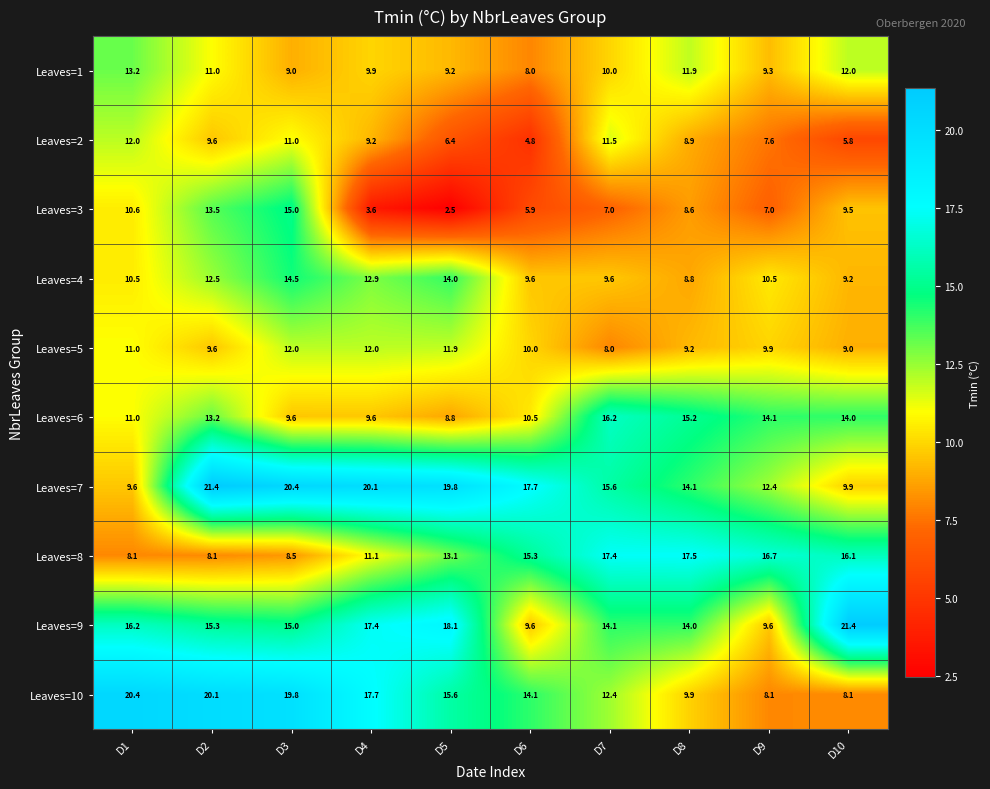

At how many categories does at least one series exceed 6?

10